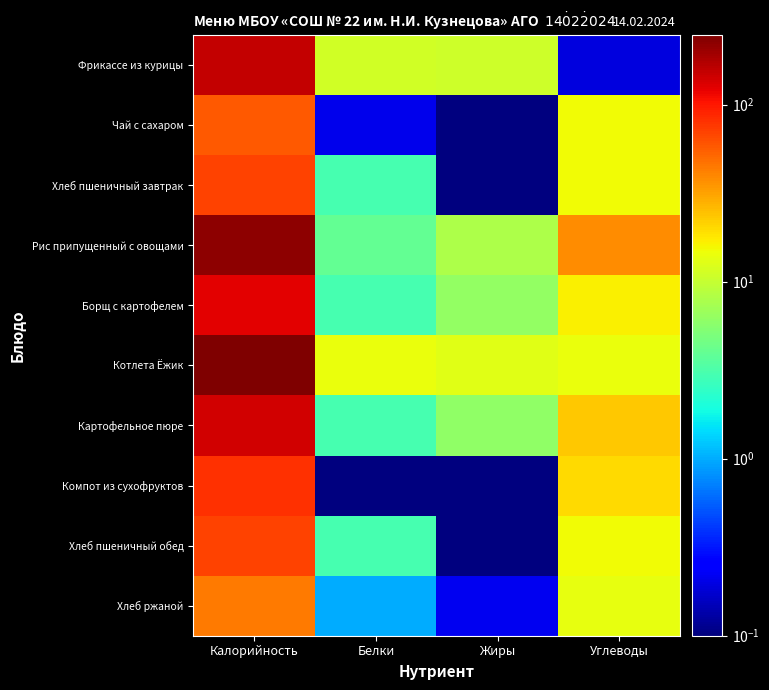

Reading right to left, what are all the values shown in this chart?

Фрикассе из курицы: Углеводы=0.2	Жиры=10.8	Белки=11.0	Калорийность=153.9
Чай с сахаром: Углеводы=15.1	Жиры=0.0	Белки=0.2	Калорийность=58.0
Хлеб пшеничный завтрак: Углеводы=15.0	Жиры=0.0	Белки=3.0	Калорийность=70.5
Рис припущенный с овощами: Углеводы=38.0	Жиры=8.0	Белки=4.0	Калорийность=223.0
Борщ с картофелем: Углеводы=16.8	Жиры=6.2	Белки=3.0	Калорийность=125.0
Котлета Ёжик: Углеводы=14.4	Жиры=13.0	Белки=14.3	Калорийность=247.0
Картофельное пюре: Углеводы=23.0	Жиры=6.0	Белки=3.0	Калорийность=139.0
Компот из сухофруктов: Углеводы=20.0	Жиры=0.0	Белки=0.0	Калорийность=81.0
Хлеб пшеничный обед: Углеводы=15.0	Жиры=0.0	Белки=3.0	Калорийность=70.5
Хлеб ржаной: Углеводы=14.0	Жиры=0.2	Белки=1.0	Калорийность=44.0